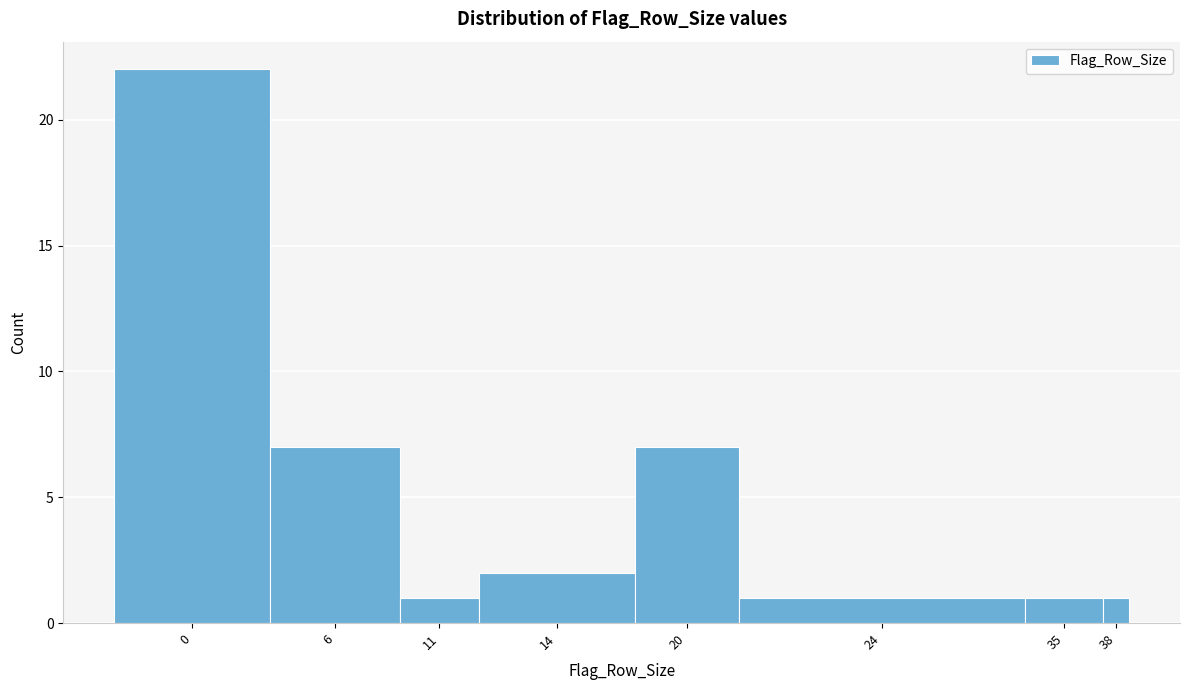

Reading left to right, extract all data points from this chart.

0=22	6=7	11=1	14=2	20=7	24=1	35=1	38=1